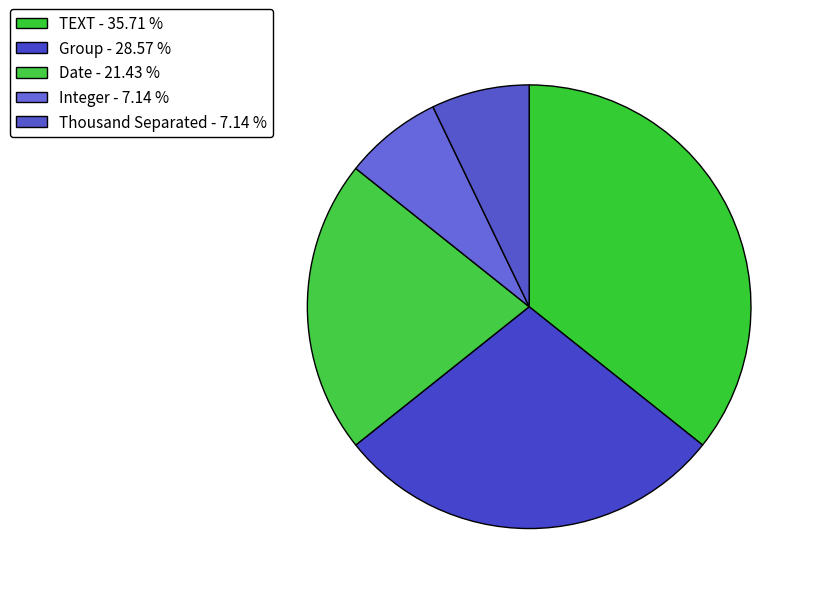

Which slice is the smallest?

Integer